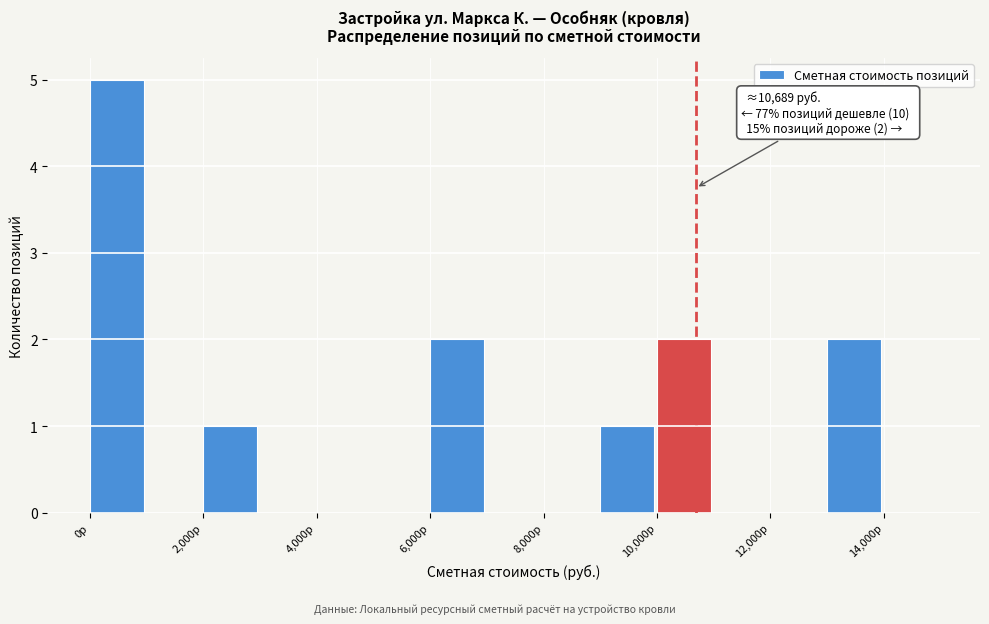

Which range on the x-axis has the tallest bar?

0 to 1000